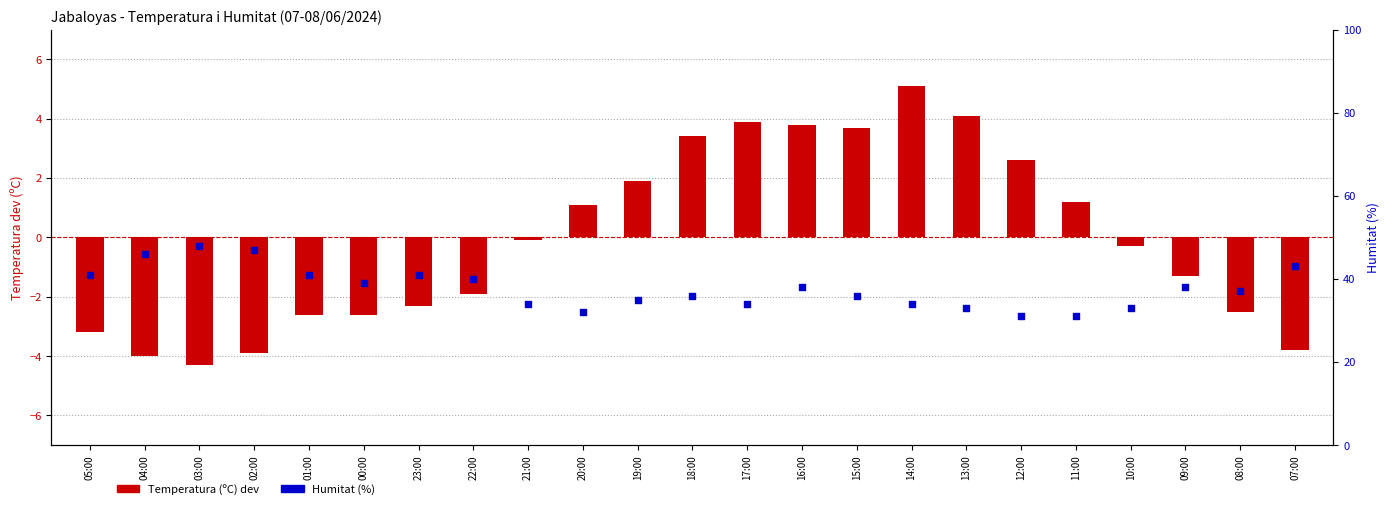

What are all the series names shown in the legend?

Temperatura (ºC) dev, Humitat (%)